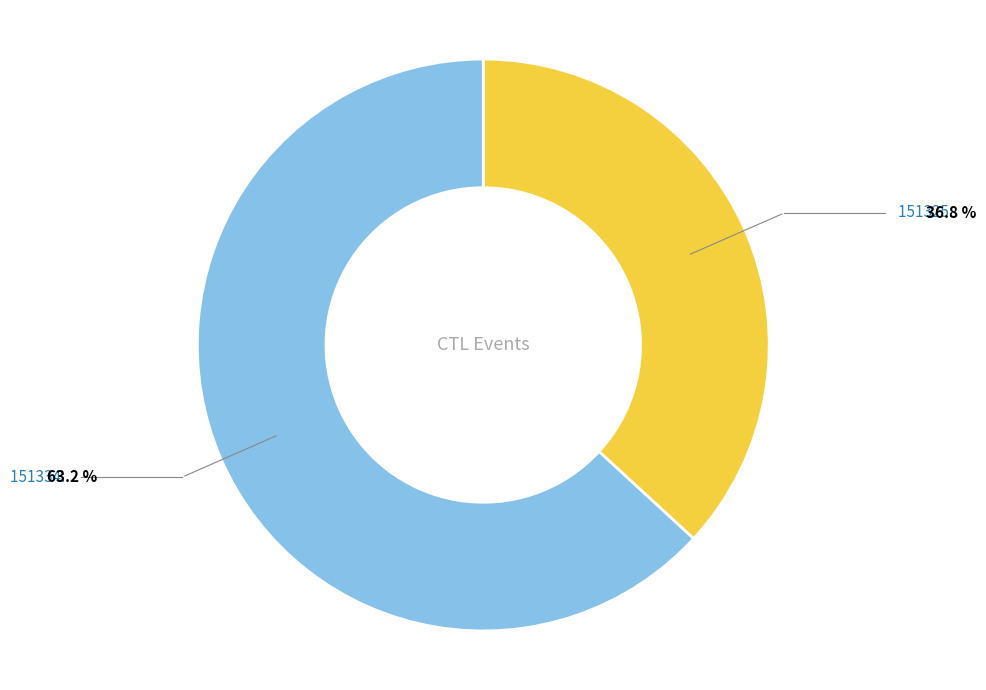

How many segments does this pie chart have?

2